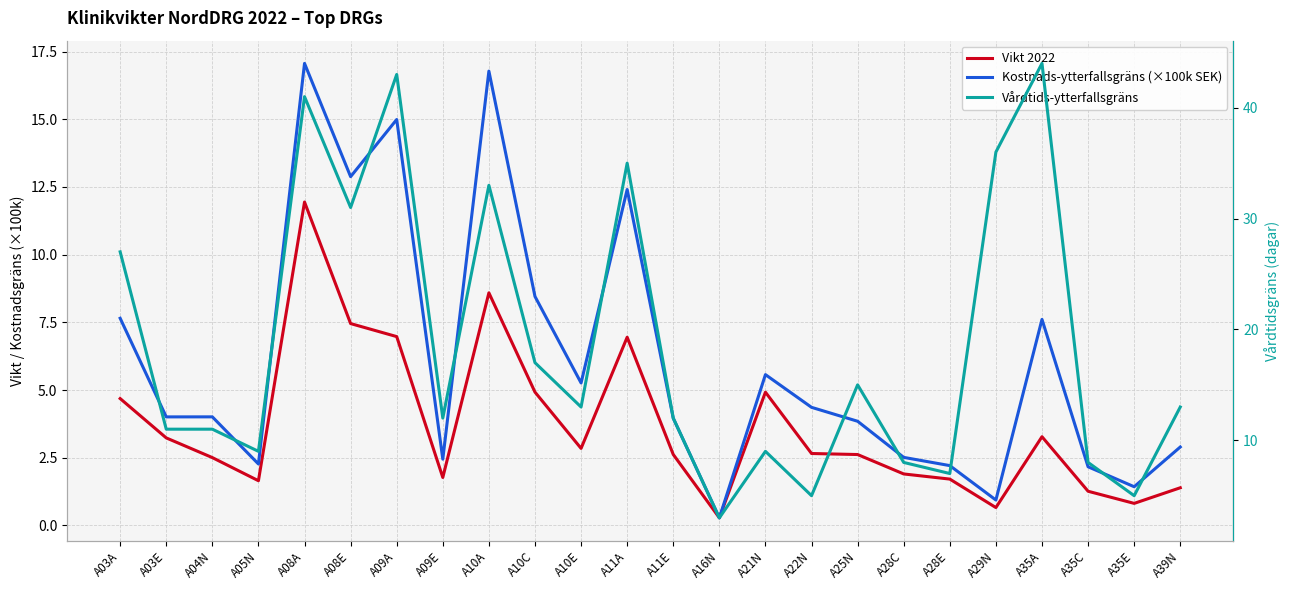

The Kostnads-ytterfallsgräns (×100k SEK) series shows 26.2 at A09A. True or false?

False